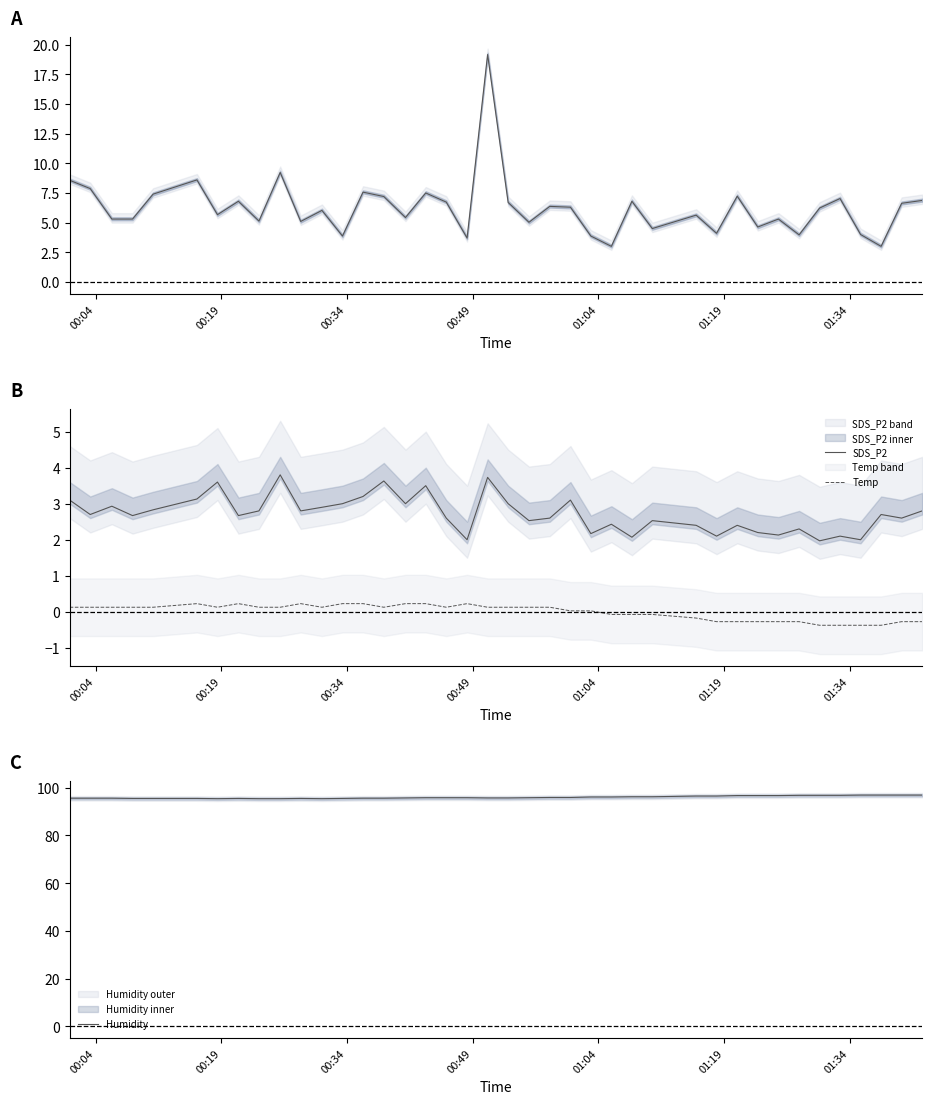

True or false: Temp and SDS_P1 cross at least once.

False